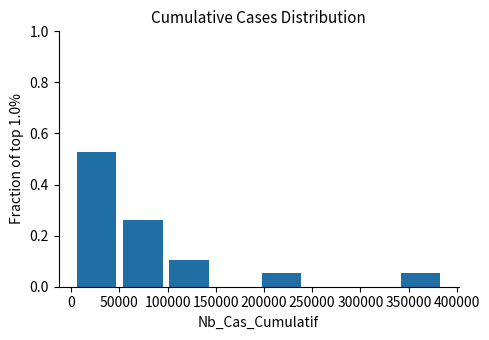

Over which range of the x-axis is the bar tallest?

0 to 50000